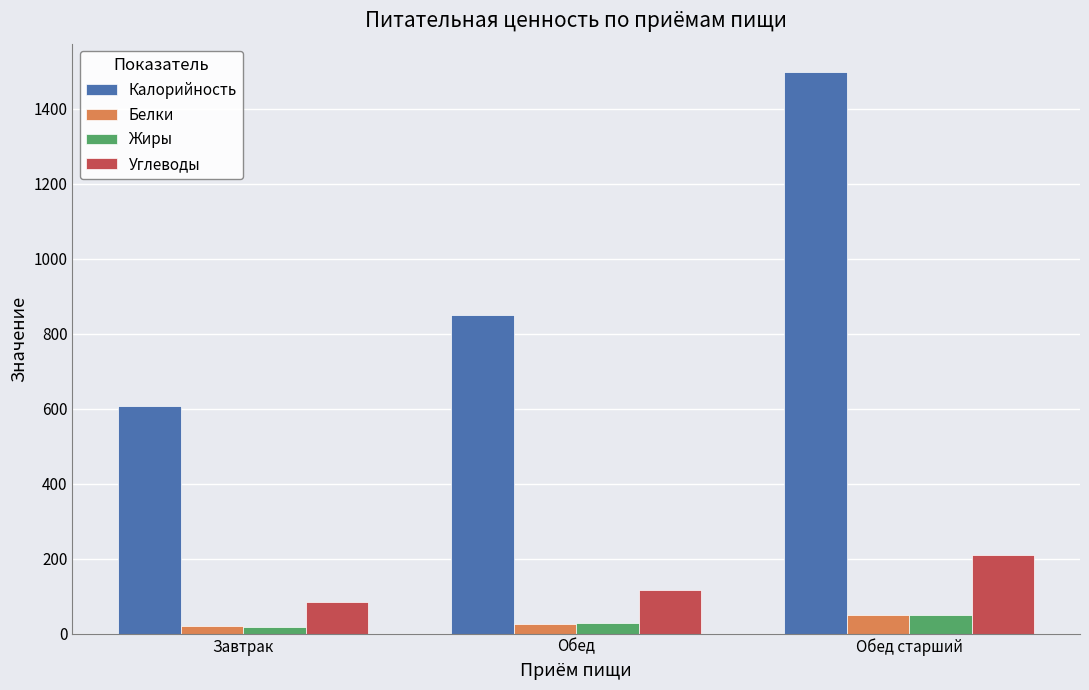

What are all the series names shown in the legend?

Калорийность, Белки, Жиры, Углеводы